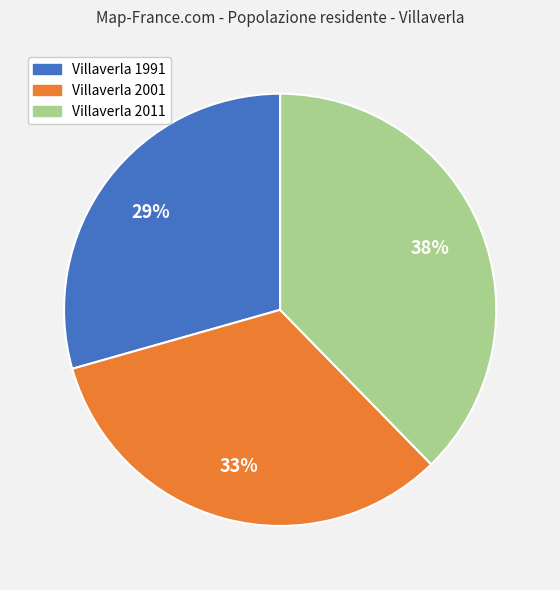

Is it true that Villaverla 2001 is 28% of the pie?

False